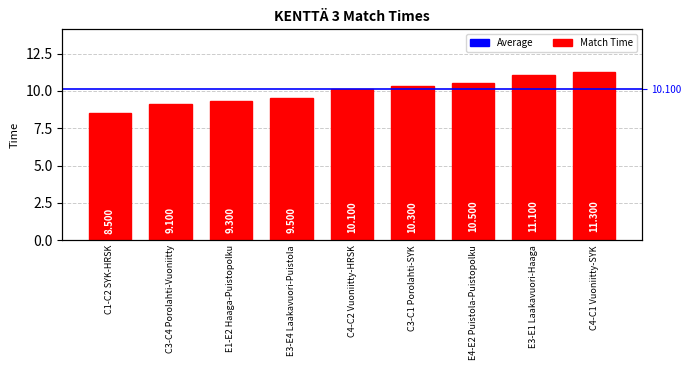

Which has a higher value, C3-C4 Porolahti-Vuoniitty or C3-C1 Porolahti-SYK?

C3-C1 Porolahti-SYK